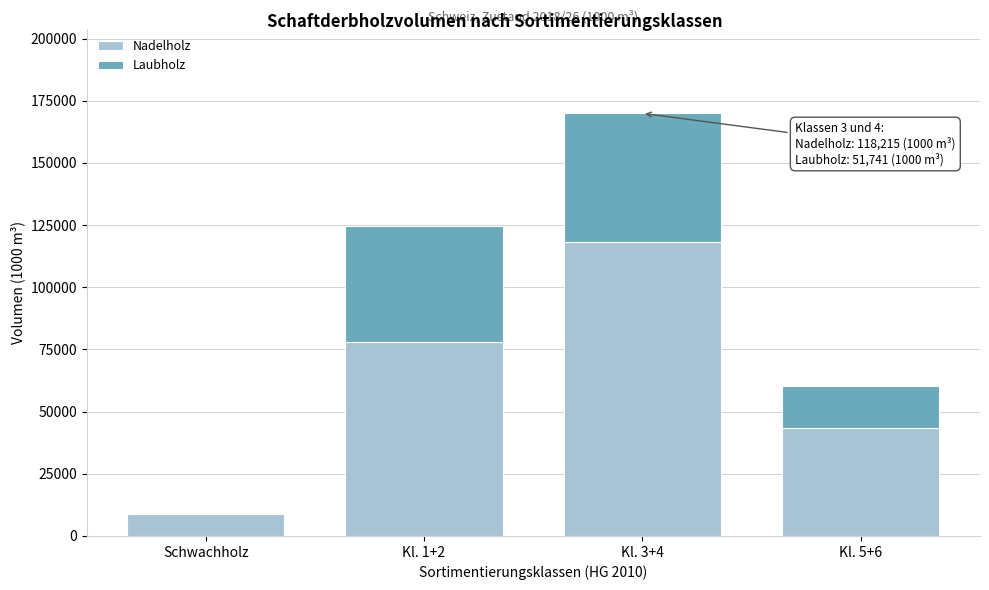

Reading left to right, transcribe the values for Nadelholz.

Schwachholz=8868	Kl. 1+2=77957	Kl. 3+4=118215	Kl. 5+6=43399